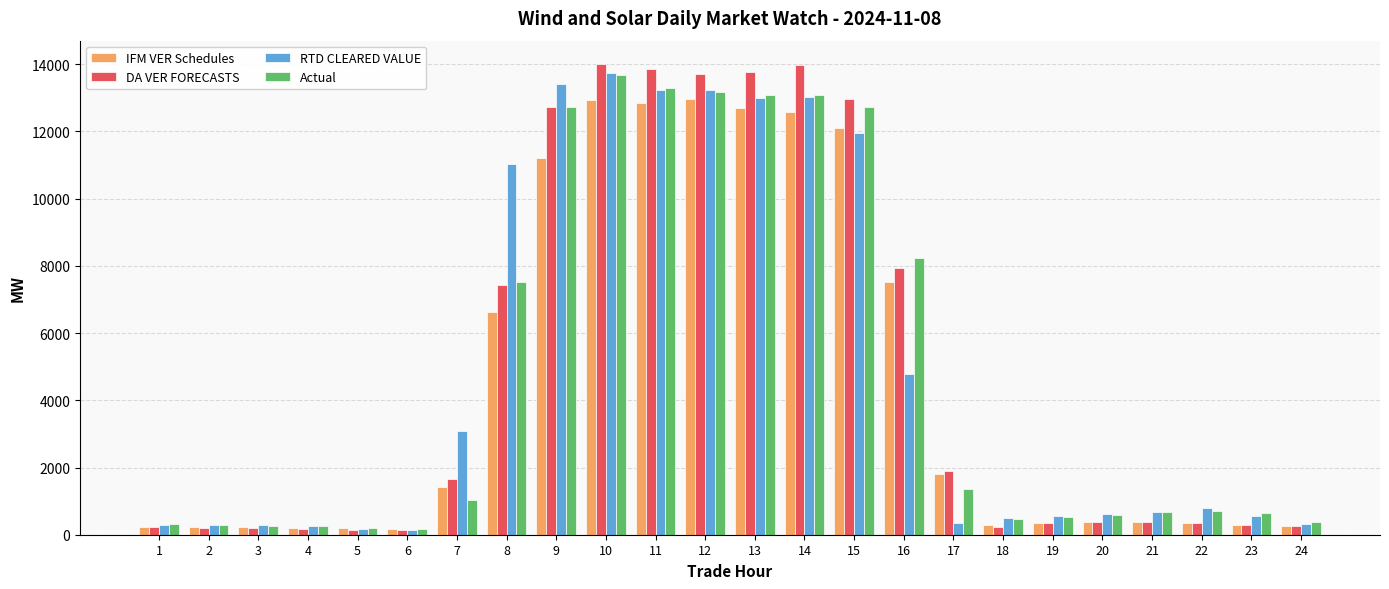

Which series has the largest range (max minus min)?

DA VER FORECASTS